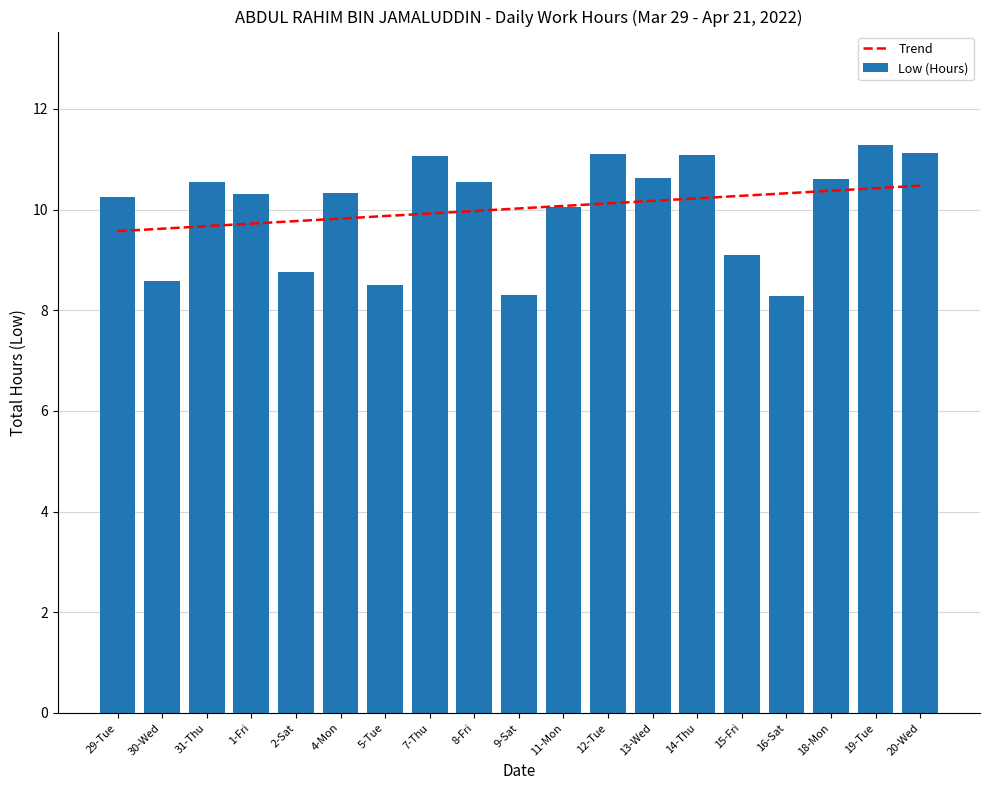

What is the value of the 3rd bar from the left?

10.5